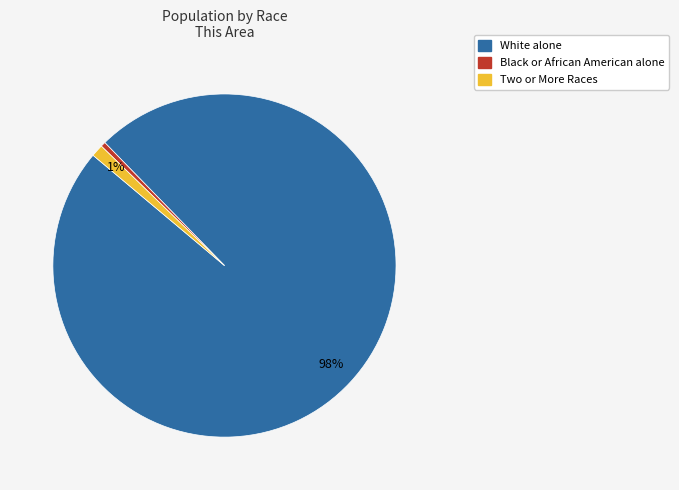

Between White alone and Two or More Races, which is larger?

White alone